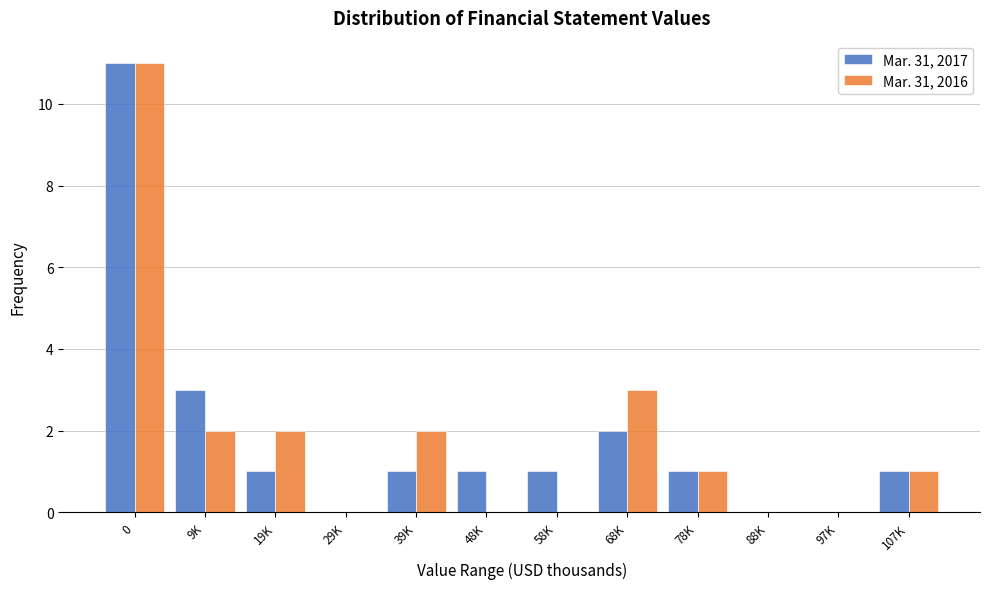

Reading left to right, list all the values displayed in this chart.

Mar. 31, 2017: 0=11	9K=3	19K=1	29K=0	39K=1	48K=1	58K=1	68K=2	78K=1	88K=0	97K=0	107K=1
Mar. 31, 2016: 0=11	9K=2	19K=2	29K=0	39K=2	48K=0	58K=0	68K=3	78K=1	88K=0	97K=0	107K=1